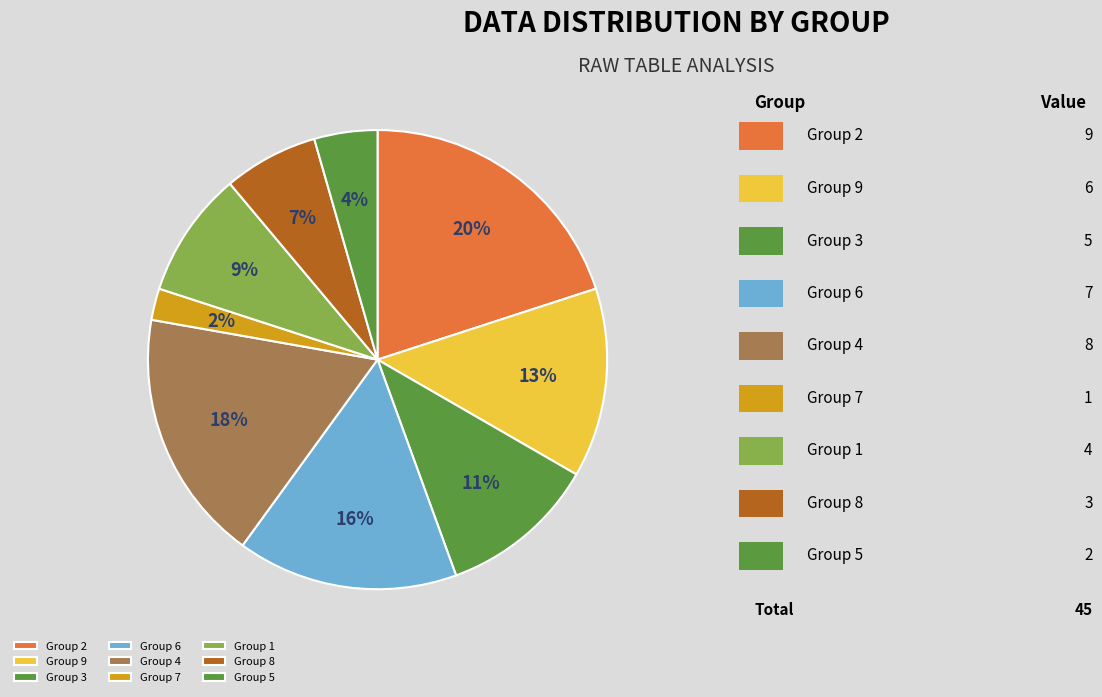

Which slice is the largest?

Group 2